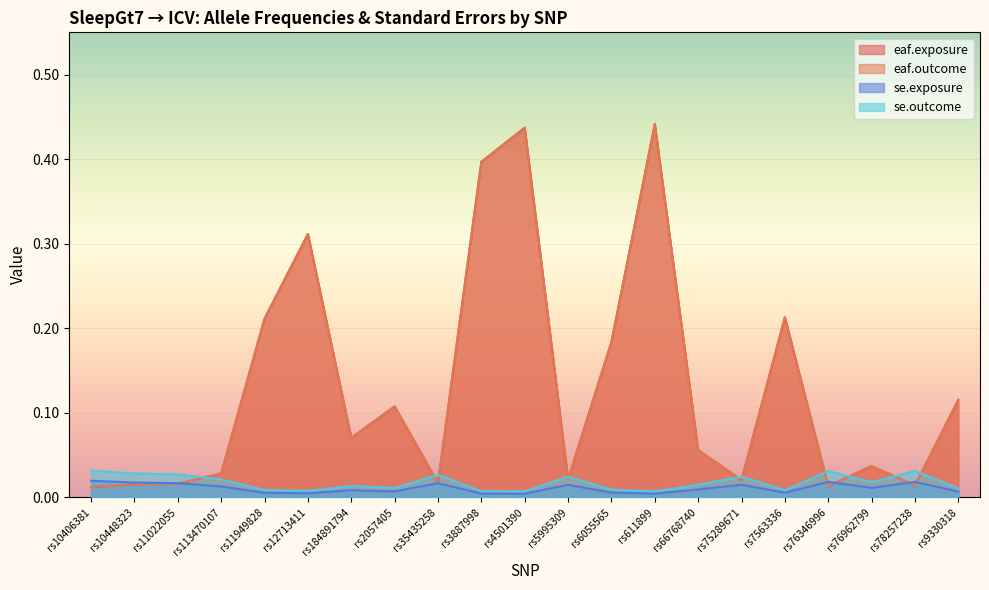

How many series are shown in this chart?

4